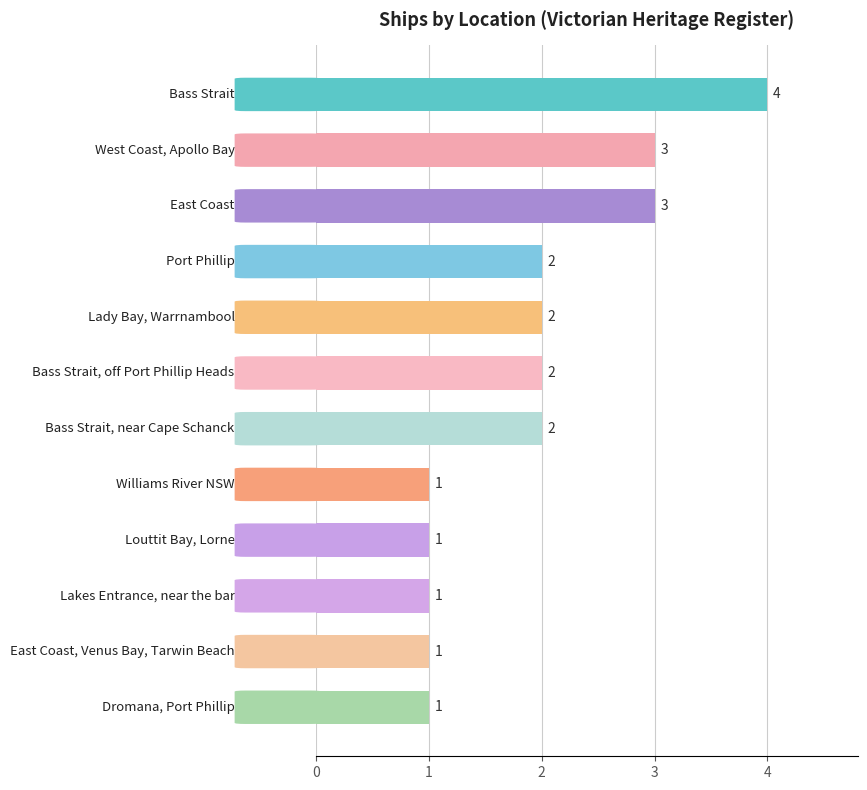

What is the difference between the maximum and minimum values?

3